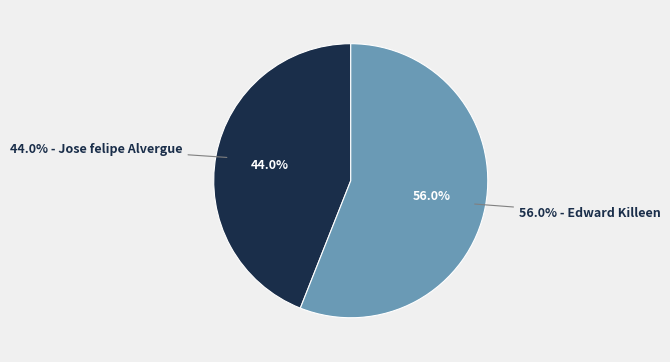

Rank the categories by value from lowest to highest.

Jose felipe Alvergue, Edward Killeen